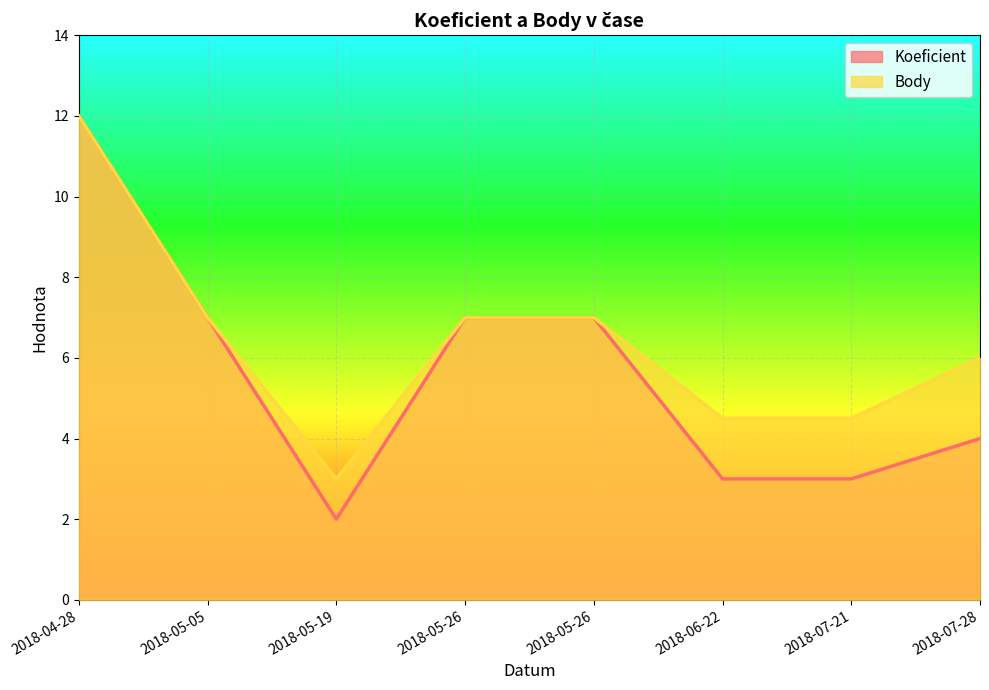

What is the smallest value displayed?

2.0